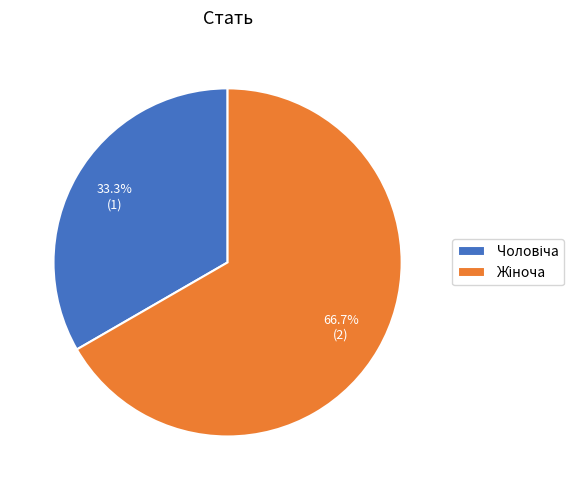

To the nearest percent, what is the average slice percentage?

50%